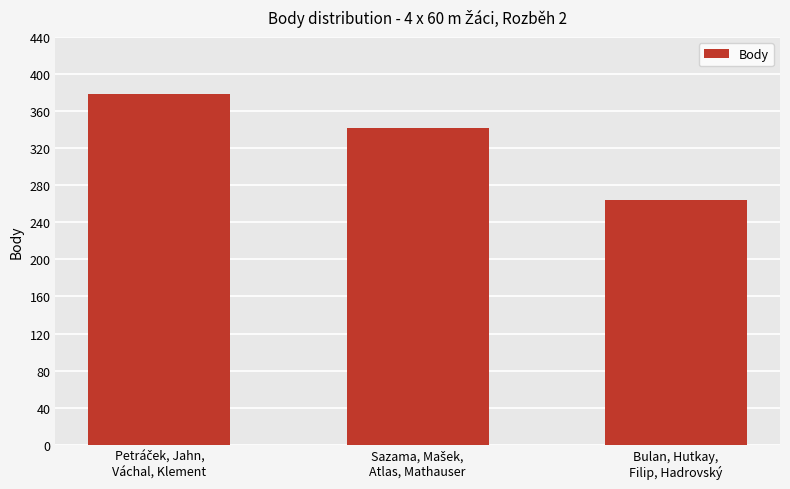

What is the average value?

328